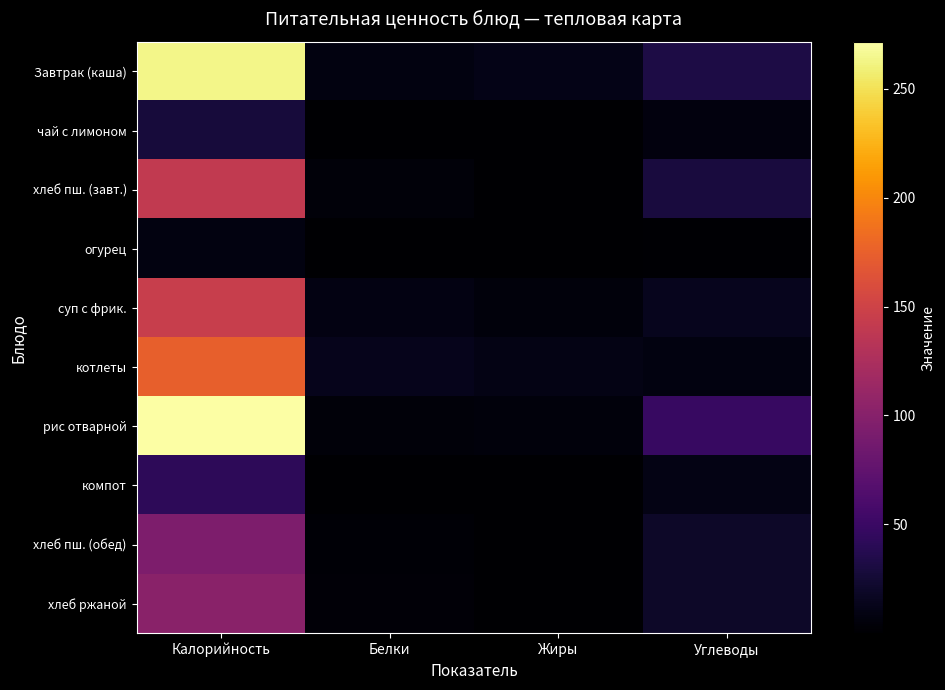

Between Калорийность and Жиры, which series saw the biggest shift?

рис отварной